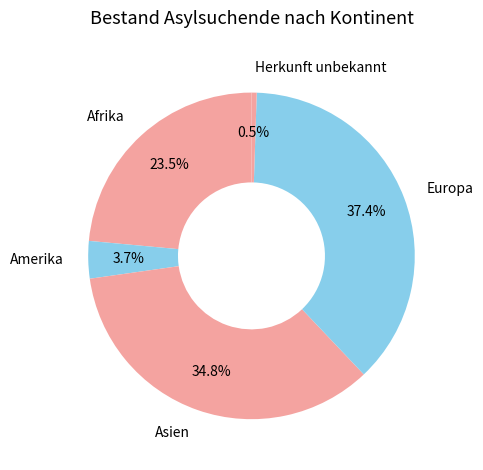

How many slices are in this pie chart?

5